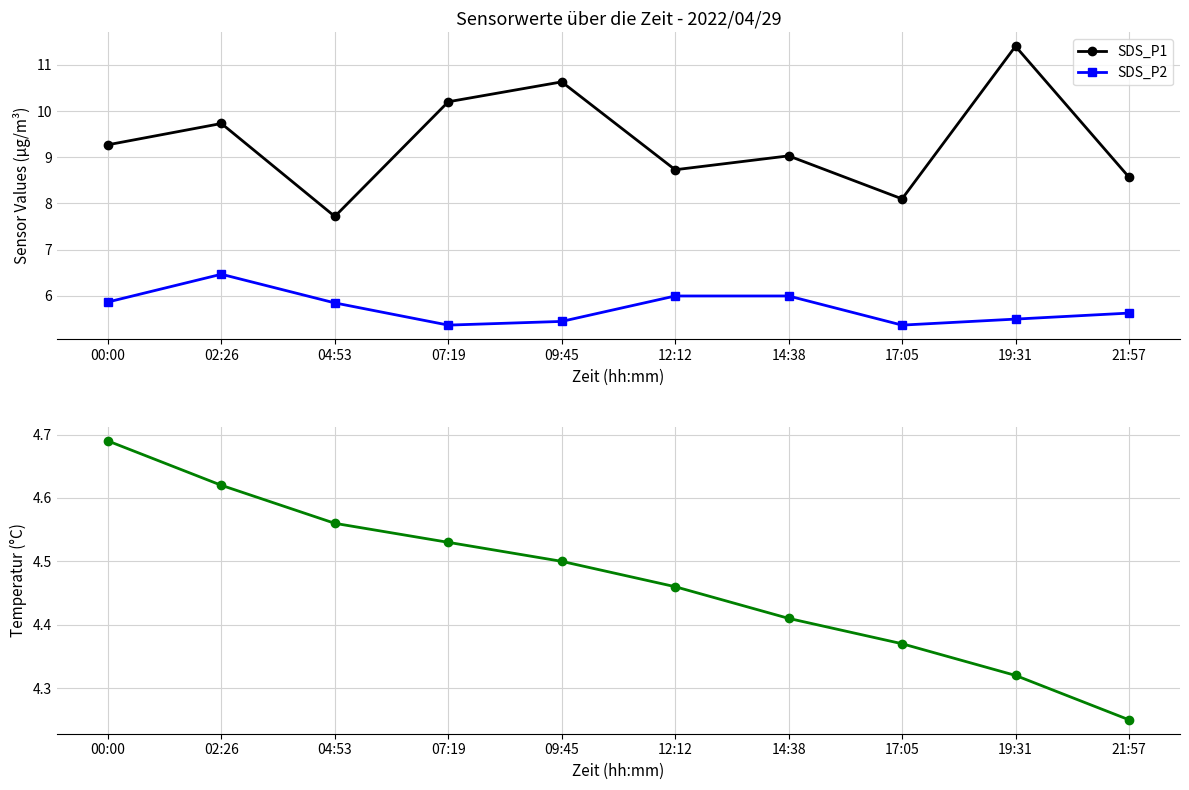

Where is SDS_P2 nearest to the value 5?

07:19